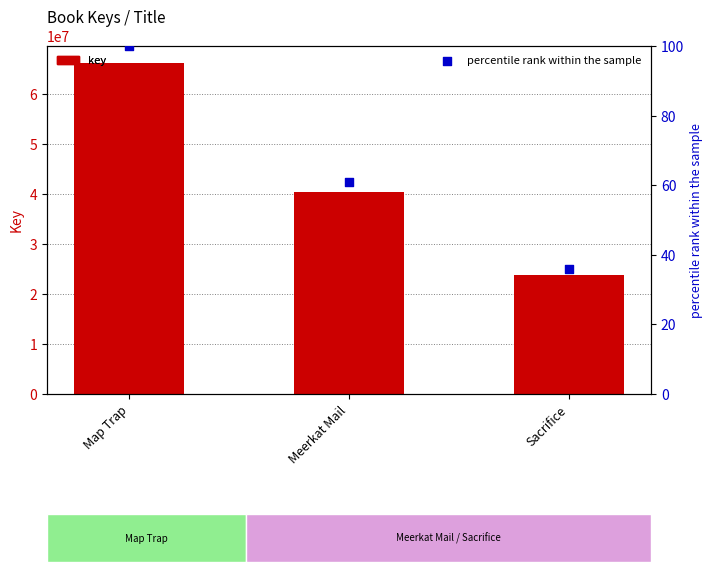

At which category is the sum across all series the highest?

Map Trap